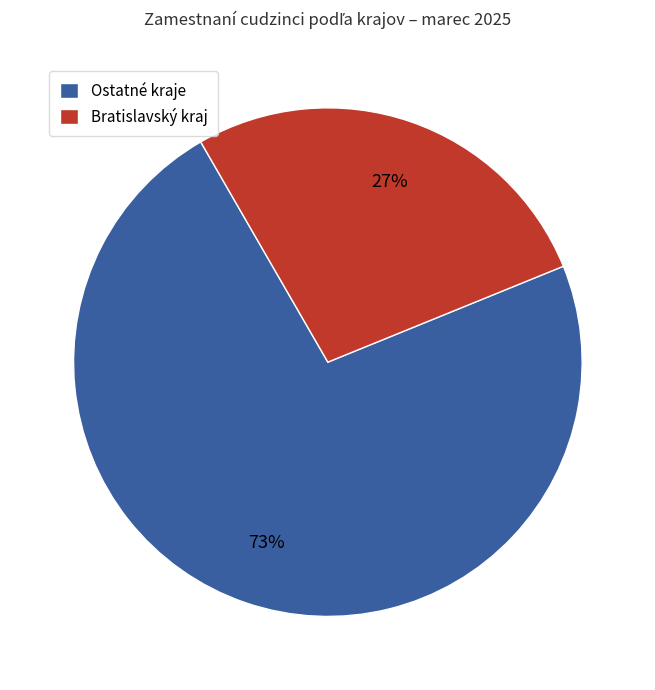

Is the sum of Bratislavský kraj and Ostatné kraje greater than half?

Yes